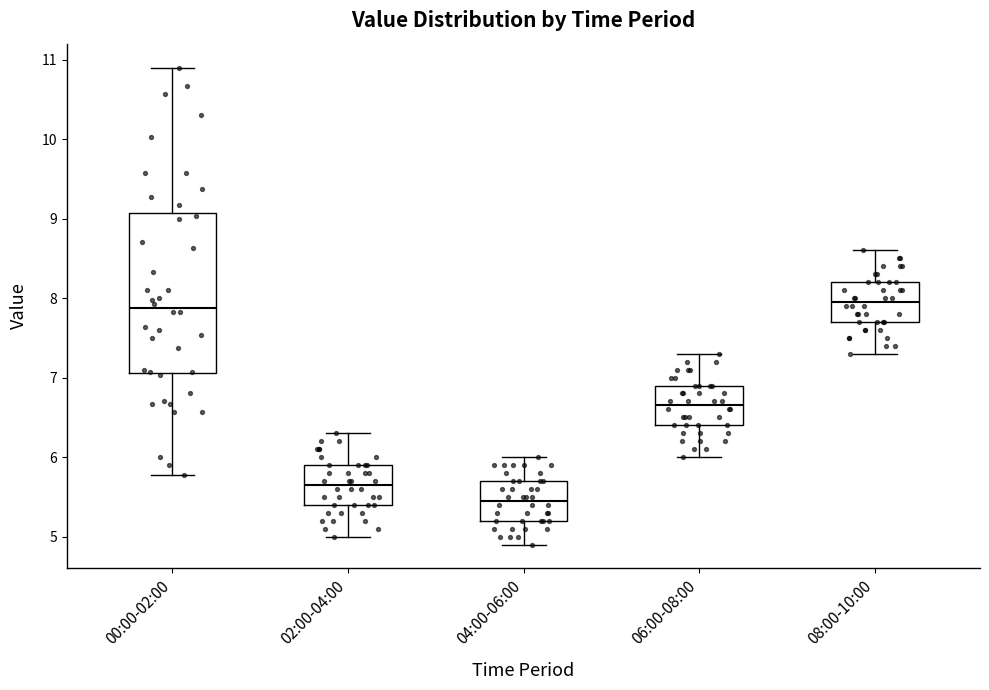

Reading left to right, transcribe this box plot: for each box, give where its median line is, the range the box spans, and where its two whiskers end, as read against the y-axis. The values are not printed on the chart, so give them approximately, as read against the axis.

00:00-02:00: median 7.9, box 7.1 to 9.1, whiskers 5.8 to 10.9
02:00-04:00: median 5.7, box 5.4 to 5.9, whiskers 5.0 to 6.3
04:00-06:00: median 5.5, box 5.2 to 5.7, whiskers 4.9 to 6.0
06:00-08:00: median 6.7, box 6.4 to 6.9, whiskers 6.0 to 7.3
08:00-10:00: median 8.0, box 7.7 to 8.2, whiskers 7.3 to 8.6